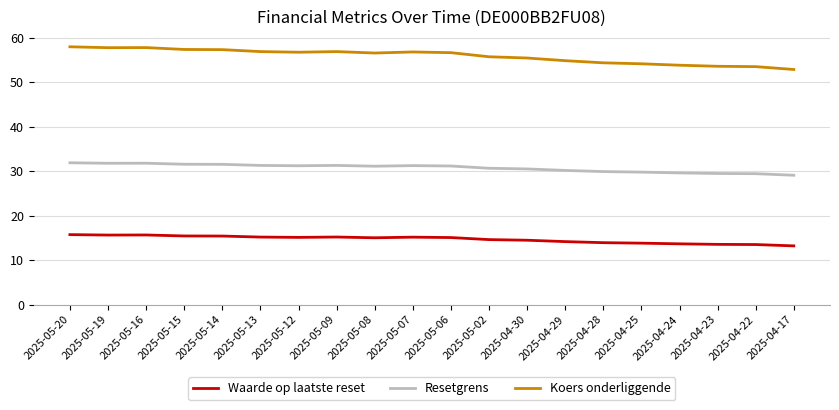

What are all the series names shown in the legend?

Waarde op laatste reset, Resetgrens, Koers onderliggende